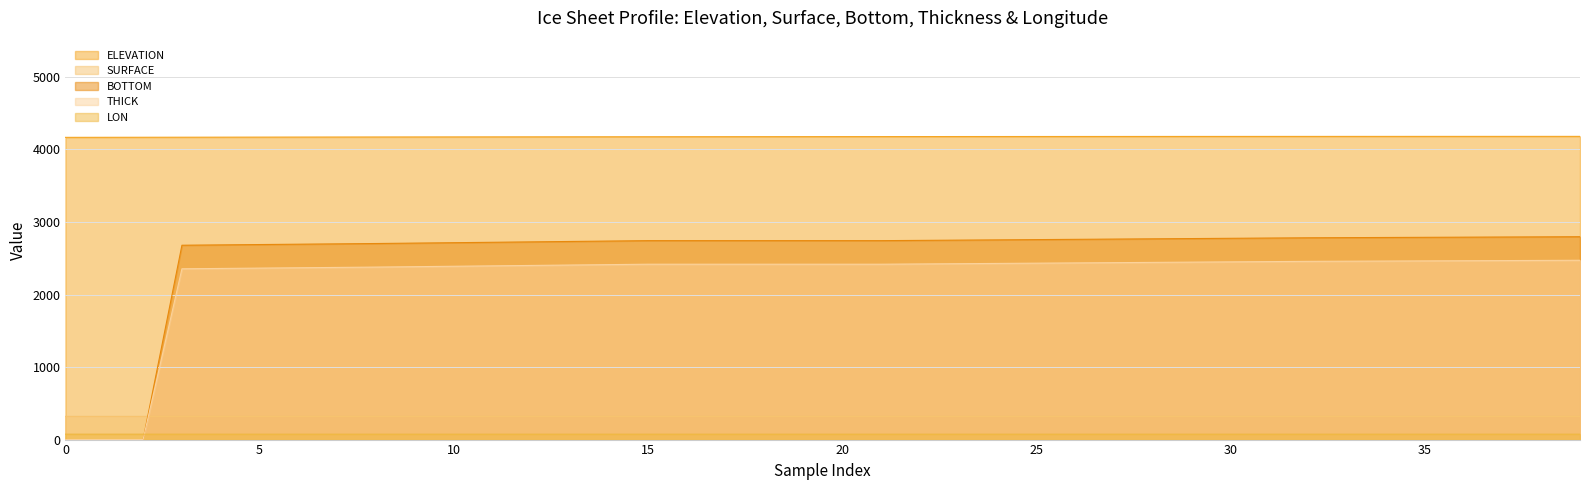

How many values in the BOTTOM series are below 2742?

15